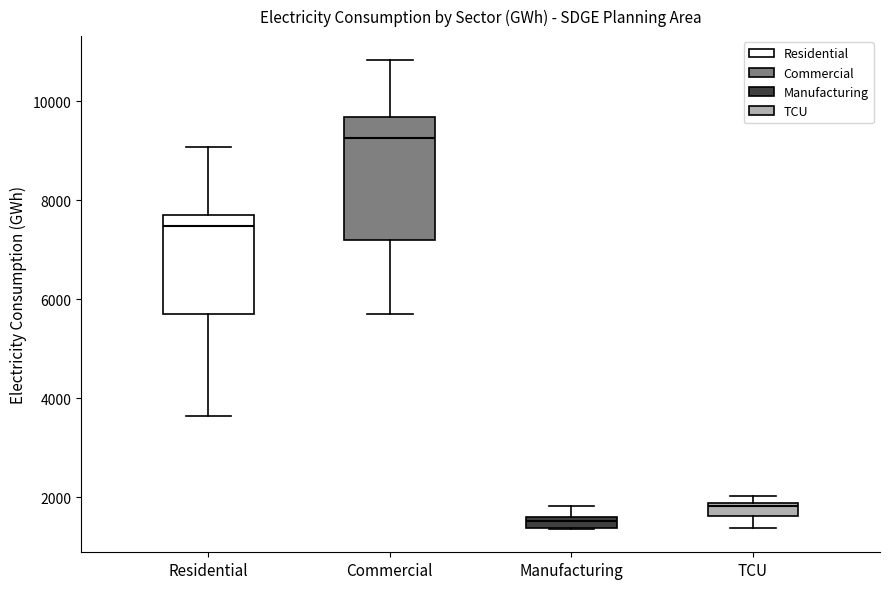

Where is the lower edge of the box for Residential on the y-axis? The values are not printed on the chart, so give them approximately, as read against the axis.

5800